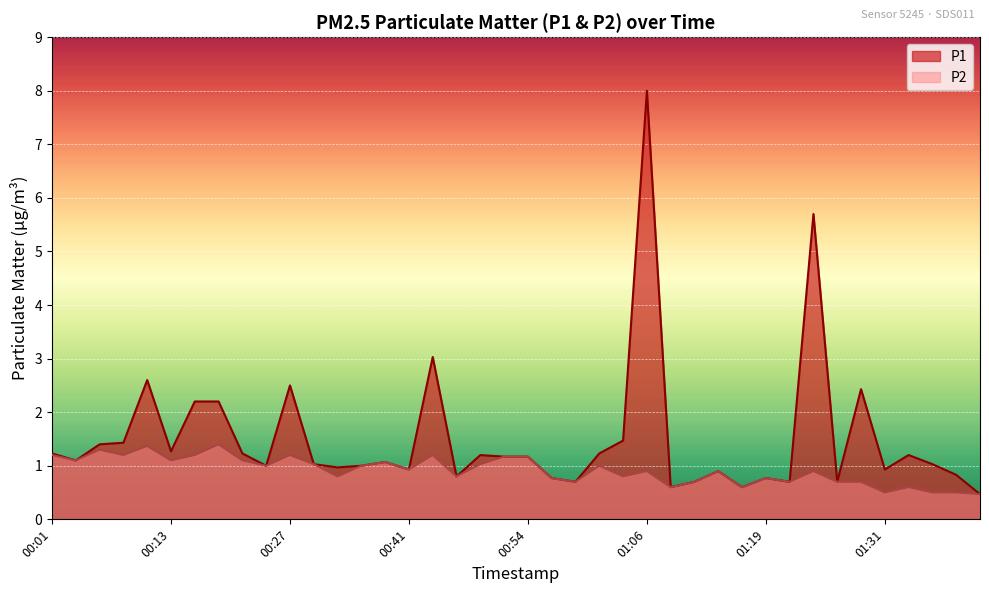

What value does the P1 series have at 01:12?

0.7